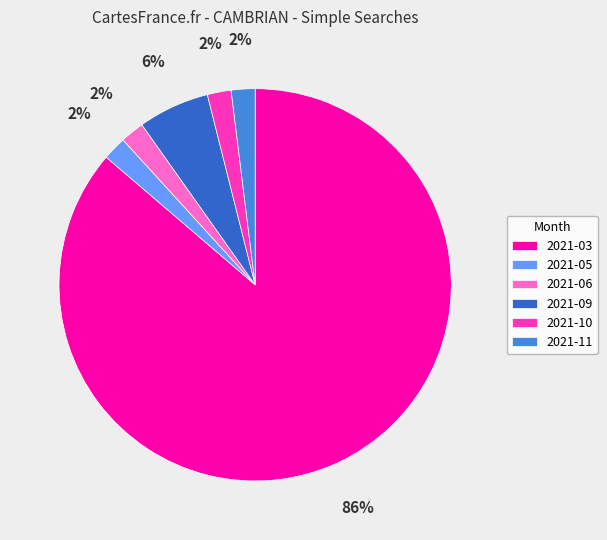

Which category has the biggest portion of the pie?

2021-03